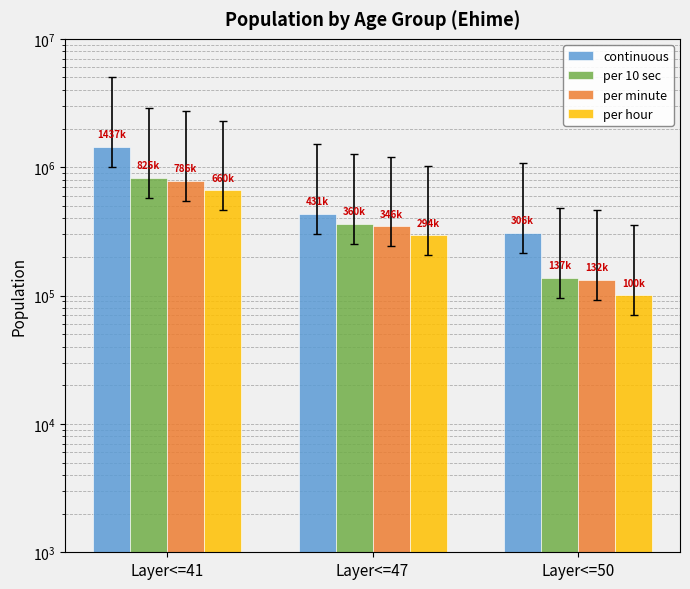

What is the value of the continuous bar at the 2nd from the left?

430669